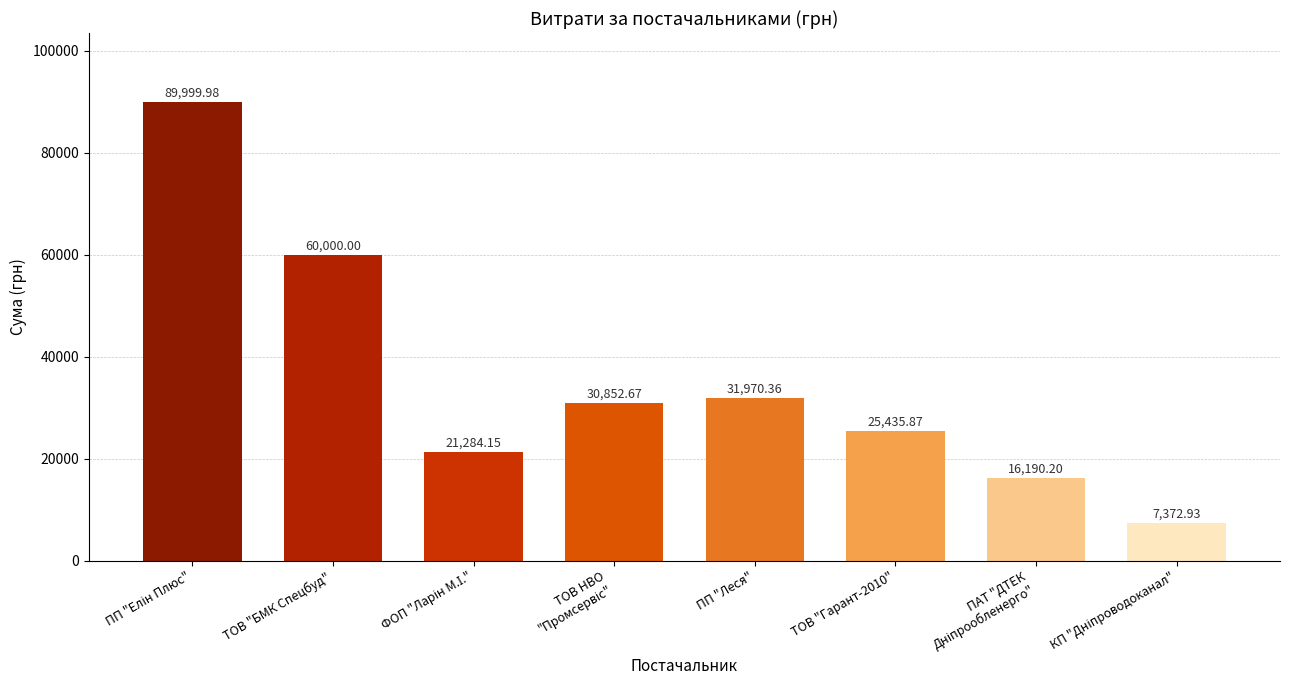

At which label is the value closest to 48686?

ТОВ "БМК Спецбуд"